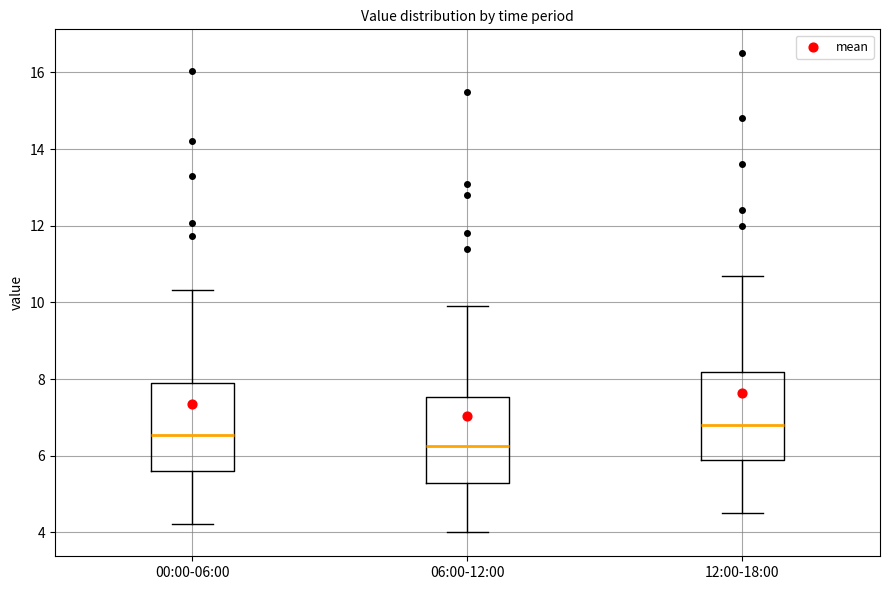

Where does the lower whisker of the box for 12:00-18:00 end on the y-axis? The values are not printed on the chart, so give them approximately, as read against the axis.

4.6